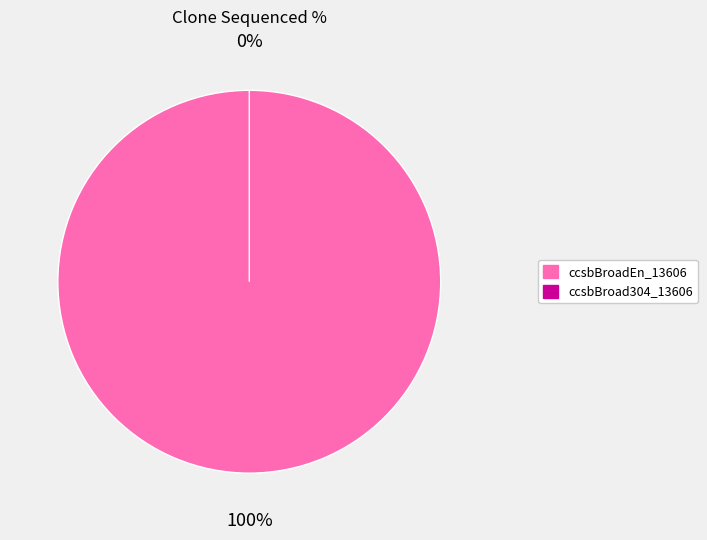

What is the largest slice in the pie chart?

ccsbBroadEn_13606